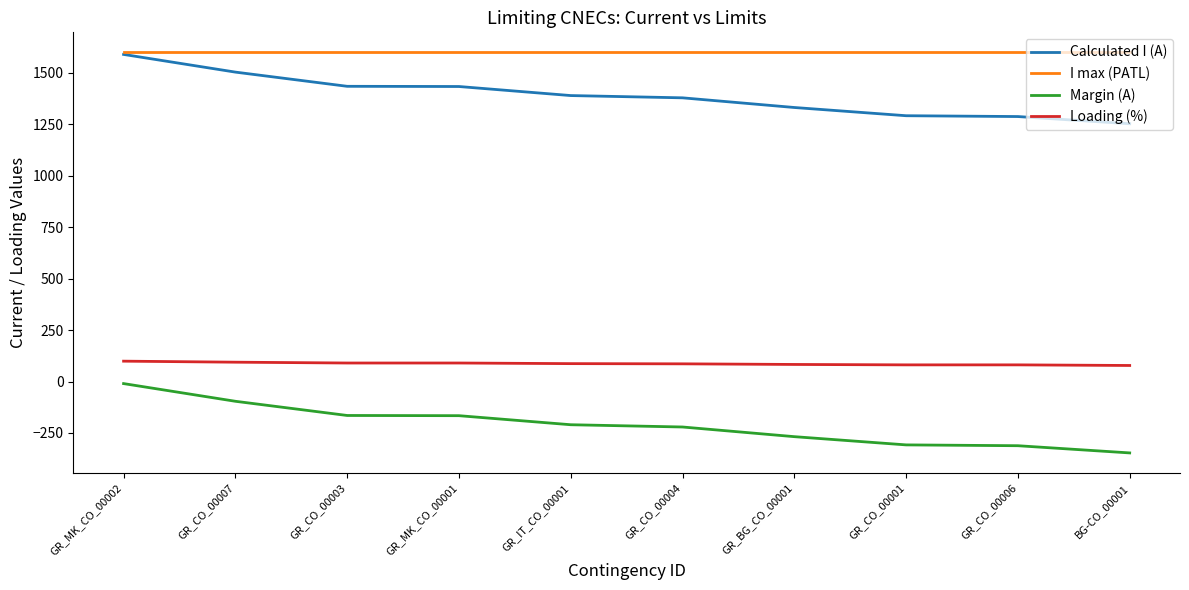

True or false: Calculated I (A) has a value of 1590 at GR_MK_CO_00002.

True